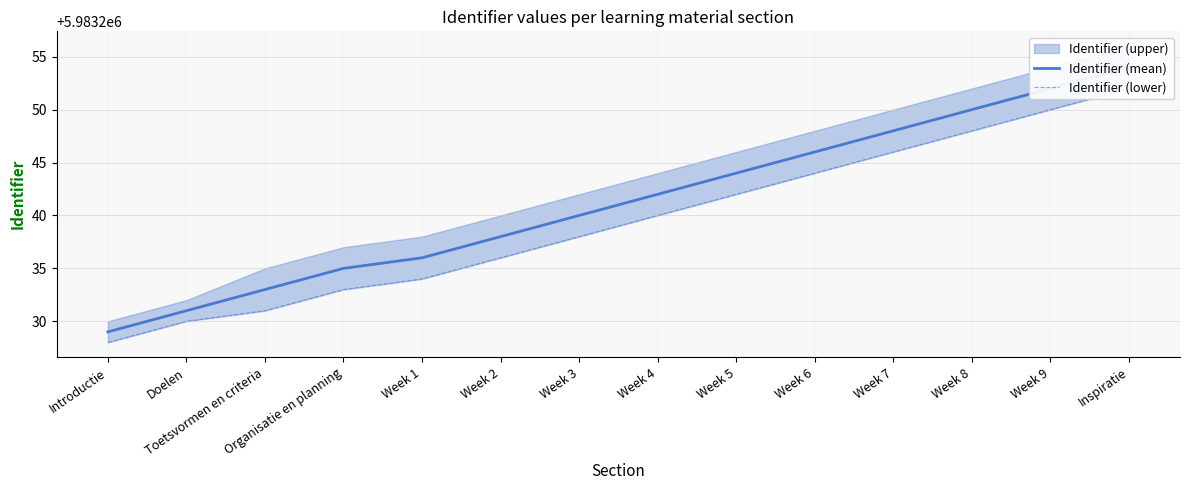

What is the difference between the second highest and minimum values in the Identifier (lower) series?

22